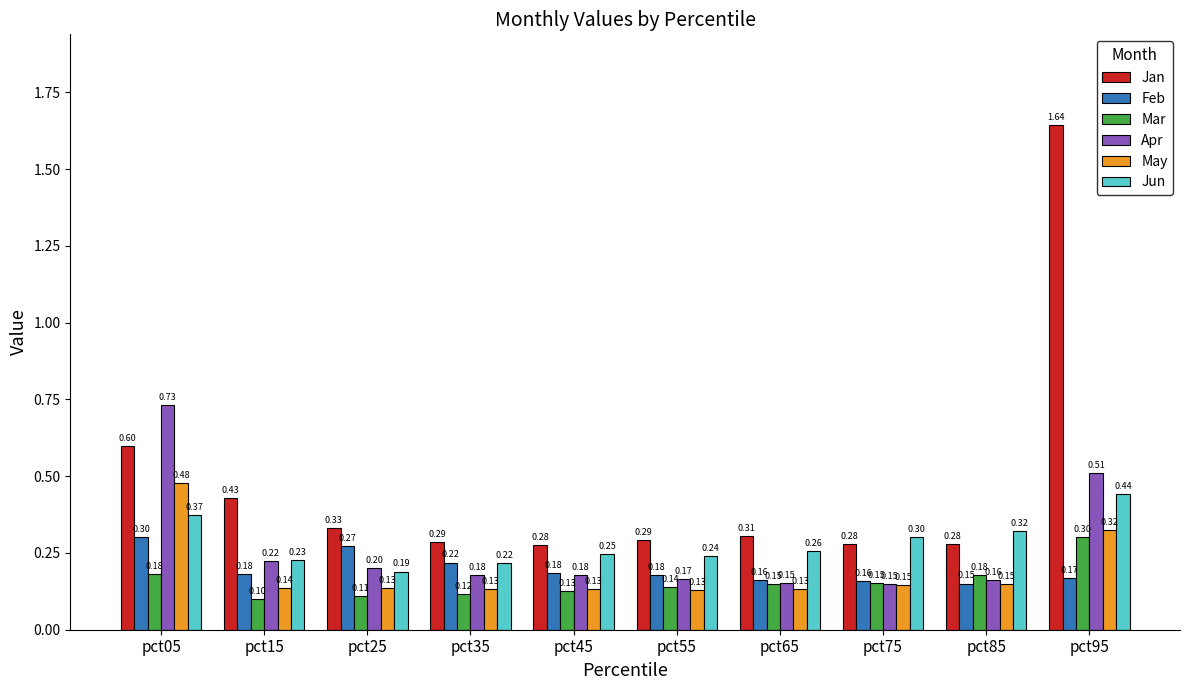

The Mar series shows 0.2 at pct45. True or false?

False